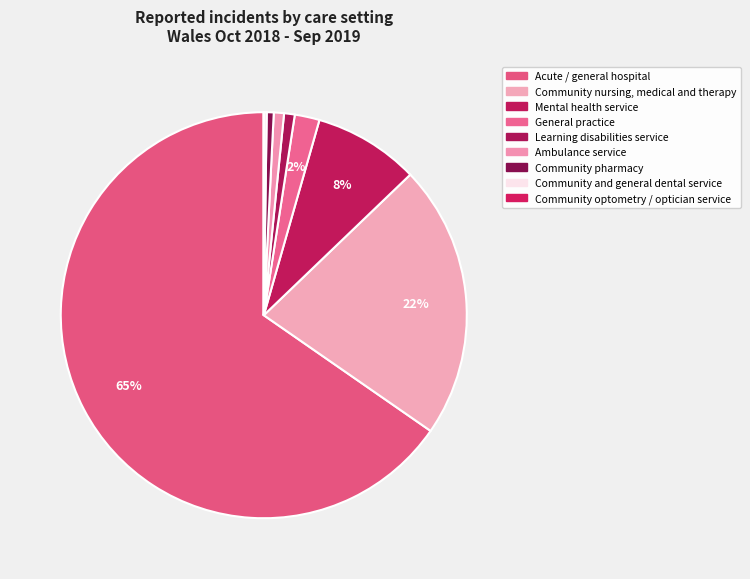

Rank the categories by value from lowest to highest.

Community optometry / optician service, Community and general dental service, Community pharmacy, Ambulance service, Learning disabilities service, General practice, Mental health service, Community nursing, medical and therapy, Acute / general hospital